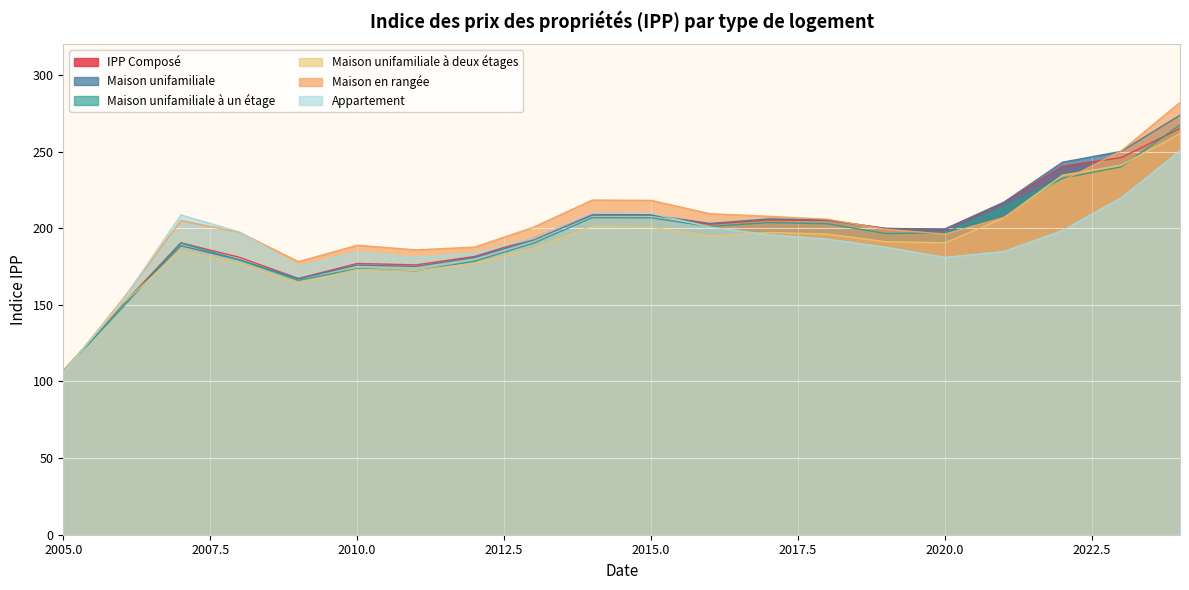

Reading left to right, extract all data points from this chart.

IPP Composé: 2005=106.5	2006=149.7	2007=190.5	2008=181.0	2009=167.2	2010=177.0	2011=176.1	2012=181.6	2013=193.4	2014=209.3	2015=208.7	2016=202.6	2017=205.4	2018=205.2	2019=199.9	2020=199.1	2021=216.7	2022=240.5	2023=246.1	2024=265.1
Maison unifamiliale: 2005=106.9	2006=149.8	2007=188.6	2008=179.3	2009=167.0	2010=176.0	2011=175.1	2012=180.9	2013=192.3	2014=208.5	2015=208.7	2016=203.1	2017=206.1	2018=205.3	2019=199.8	2020=199.6	2021=216.9	2022=243.1	2023=250.2	2024=273.8
Maison unifamiliale à un étage: 2005=106.8	2006=147.9	2007=190.3	2008=179.3	2009=166.0	2010=173.6	2011=172.2	2012=178.5	2013=190.2	2014=206.9	2015=206.8	2016=201.1	2017=203.7	2018=202.9	2019=196.5	2020=197.1	2021=213.6	2022=232.6	2023=240.1	2024=267.4
Maison unifamiliale à deux étages: 2005=106.8	2006=150.5	2007=185.5	2008=176.8	2009=164.0	2010=173.1	2011=172.4	2012=177.1	2013=186.9	2014=201.3	2015=200.7	2016=194.8	2017=197.3	2018=196.2	2019=191.2	2020=190.5	2021=206.8	2022=234.6	2023=241.2	2024=261.7
Maison en rangée: 2005=105.4	2006=153.2	2007=205.0	2008=197.3	2009=178.2	2010=188.9	2011=185.9	2012=187.7	2013=200.7	2014=218.4	2015=218.2	2016=209.5	2017=207.8	2018=205.9	2019=199.3	2020=196.2	2021=207.0	2022=230.9	2023=250.5	2024=282.1
Appartement: 2005=105.3	2006=152.3	2007=208.7	2008=197.6	2009=175.2	2010=184.4	2011=180.9	2012=183.8	2013=193.3	2014=209.8	2015=209.7	2016=200.8	2017=195.8	2018=192.9	2019=187.6	2020=181.0	2021=184.8	2022=198.5	2023=219.9	2024=250.5